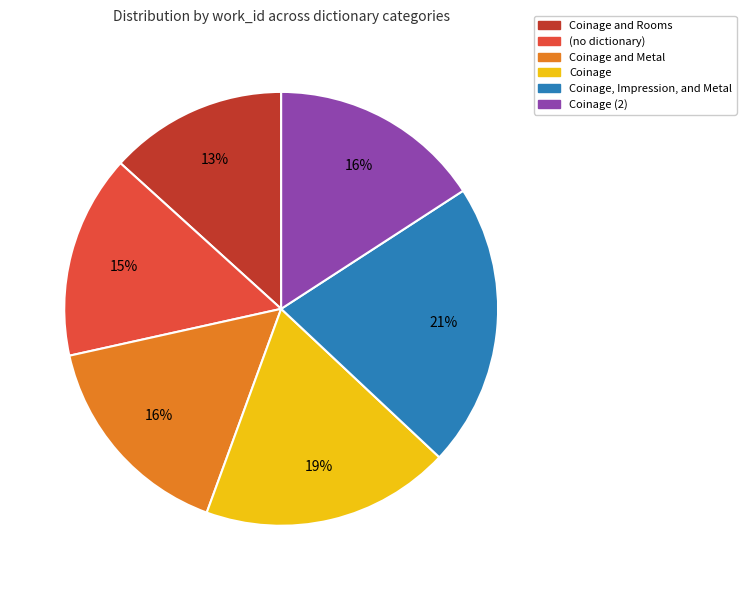

Count the number of slices in the pie.

6